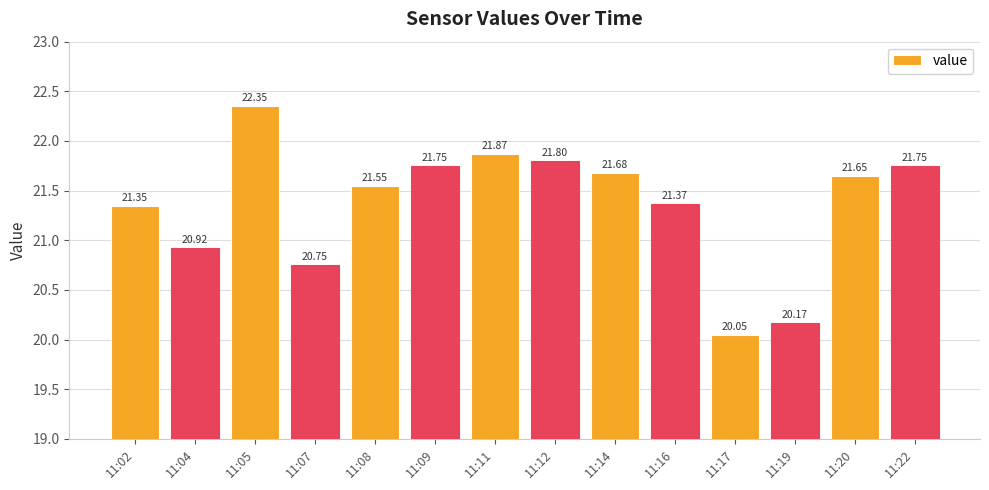

Between 11:05 and 11:20, which is larger?

11:05